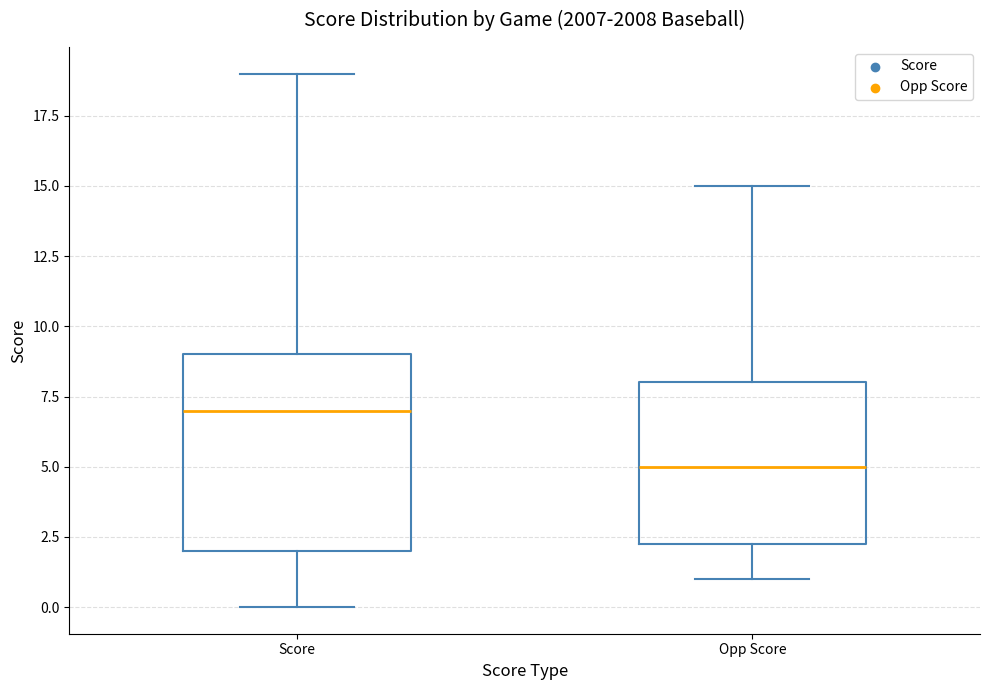

Which box has the highest median line?

Score